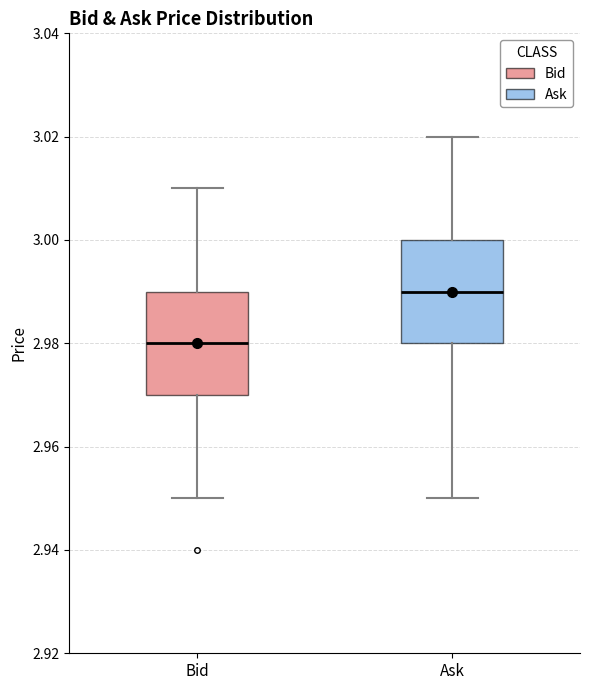

Where is the lower edge of the box for Bid on the y-axis? The values are not printed on the chart, so give them approximately, as read against the axis.

2.97